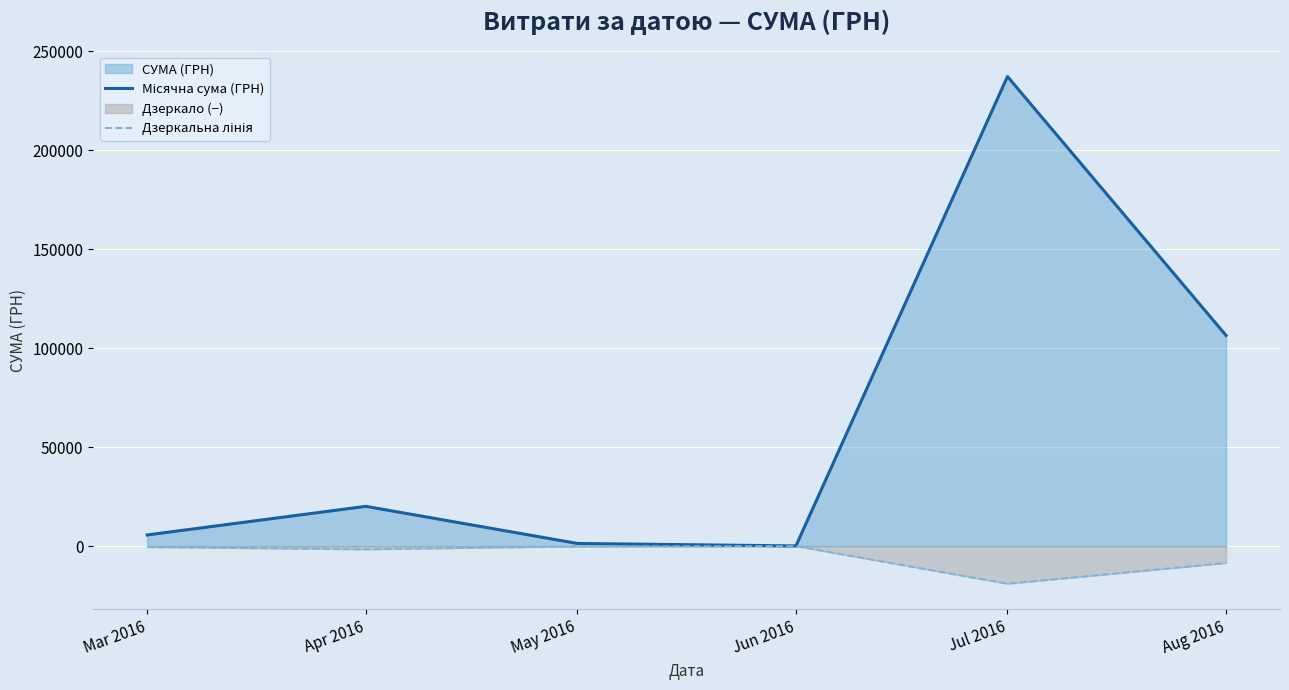

Which series changed the most between Apr 2016 and Jun 2016?

Місячна сума (ГРН)